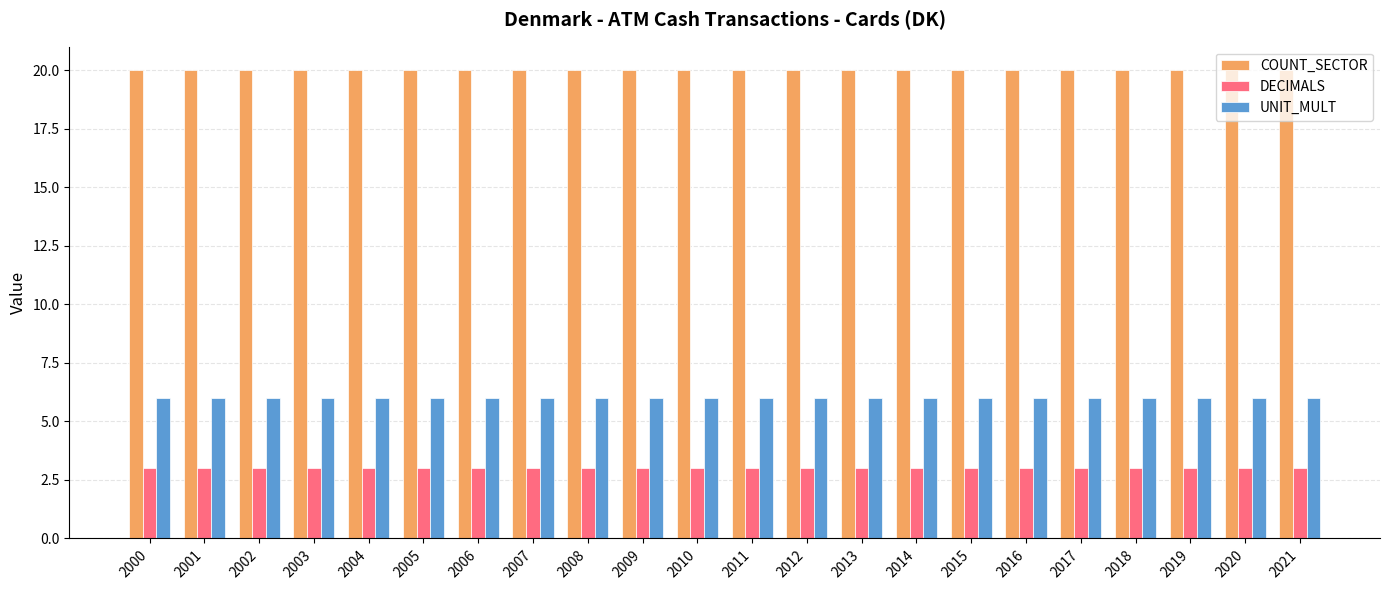

The DECIMALS series shows 3 at 2010. True or false?

True